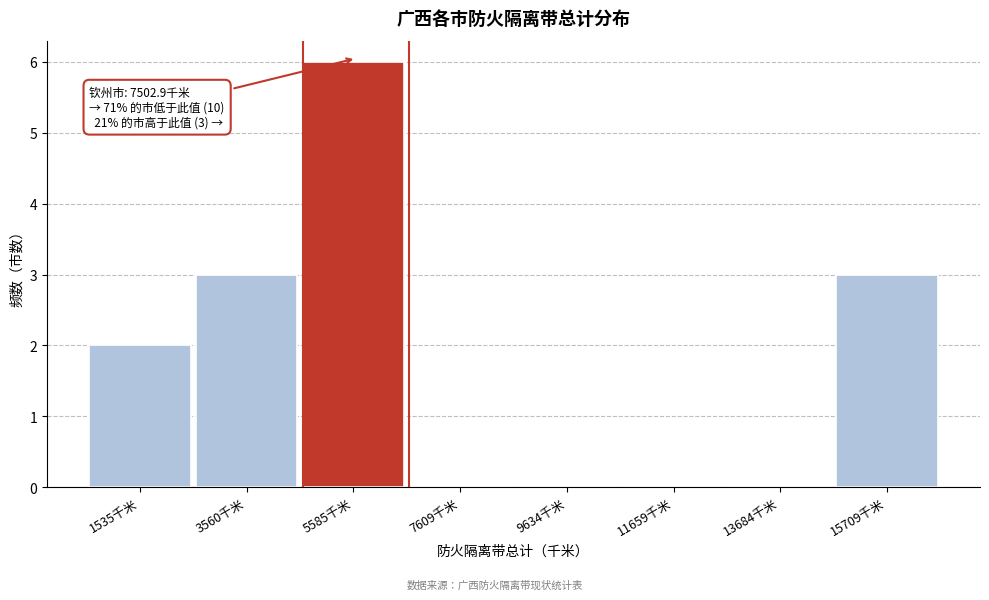

Reading left to right, extract all data points from this chart.

1535千米=2	3560千米=3	5585千米=6	7609千米=0	9634千米=0	11659千米=0	13684千米=0	15709千米=3